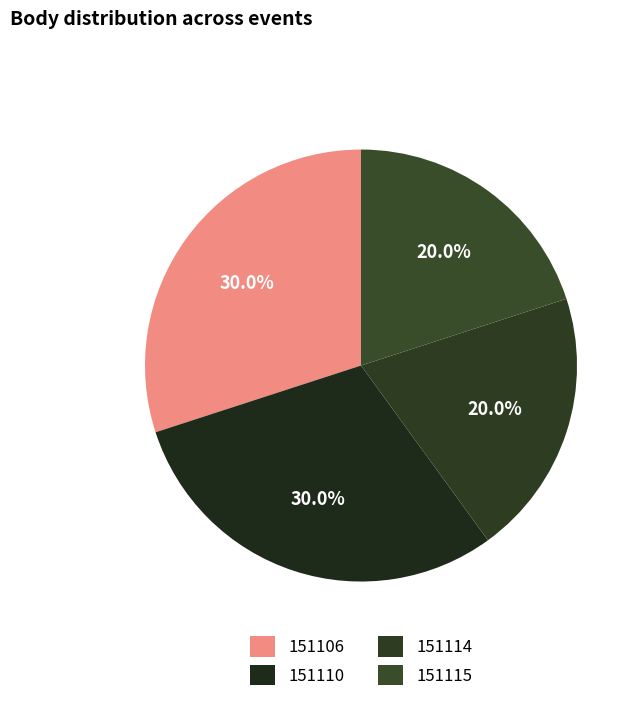

How many segments does this pie chart have?

4